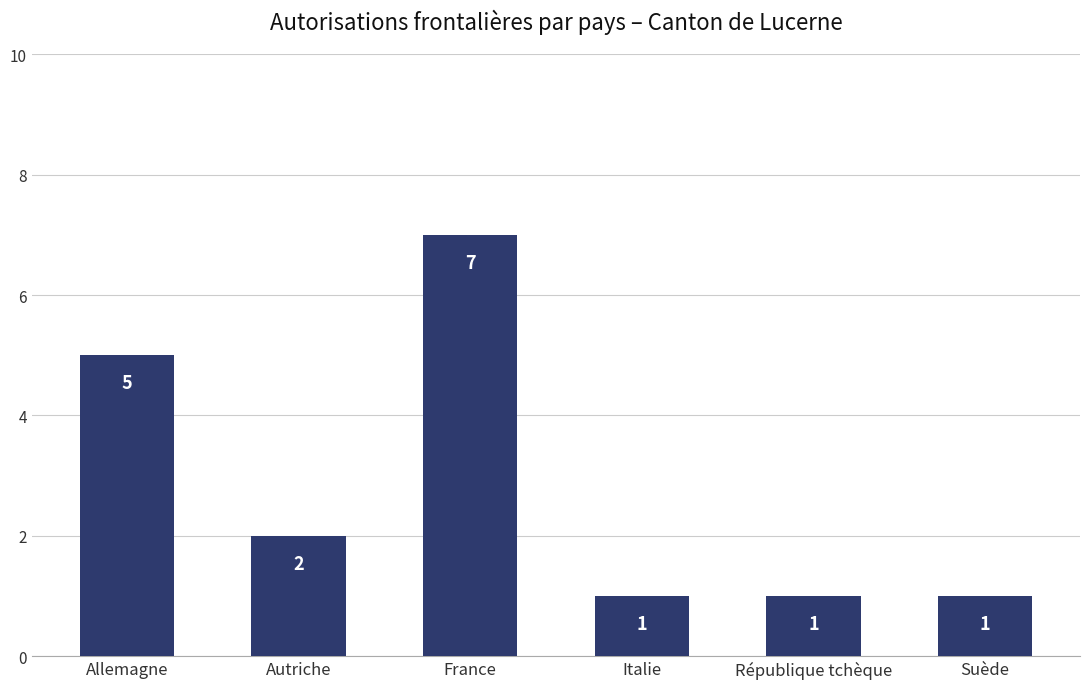

What is the approximate value at Allemagne?

5